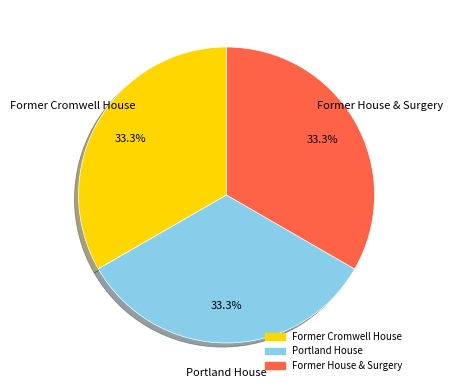

Combined, what portion of the pie is Former House & Surgery and Former Cromwell House?

66.7%